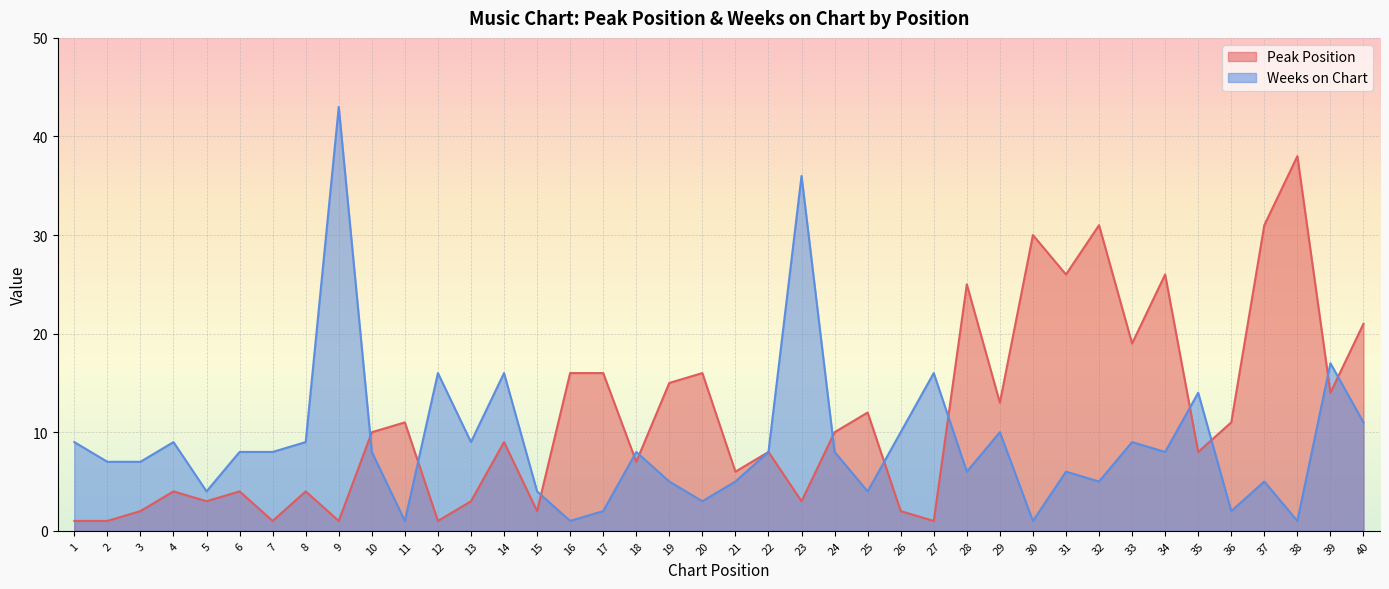

List the series in order of their overall mean, lowest first.

Weeks on Chart, Peak Position